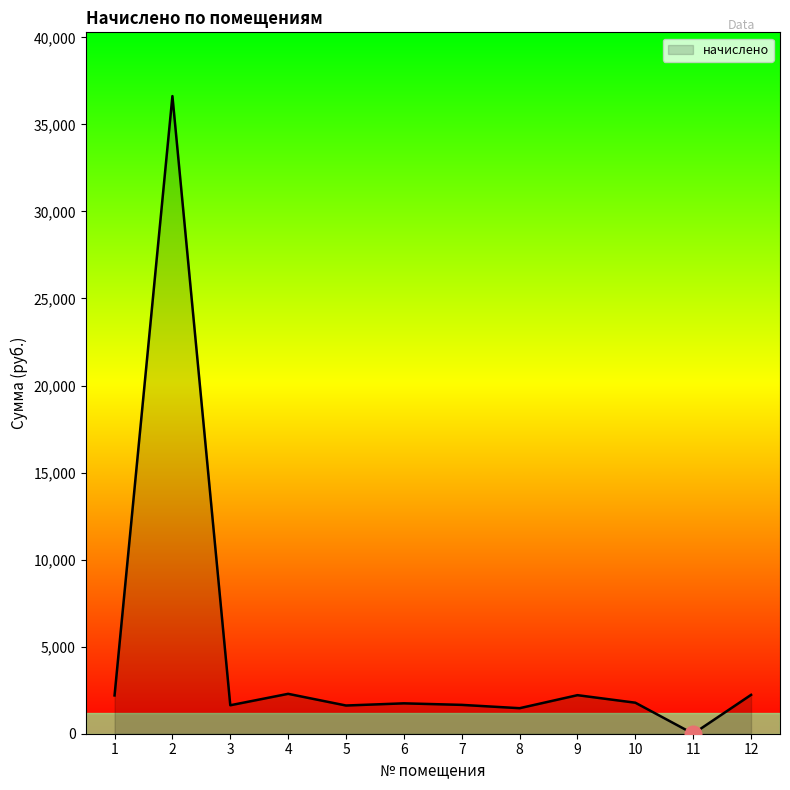

The value at 10 is 3096.9. True or false?

False